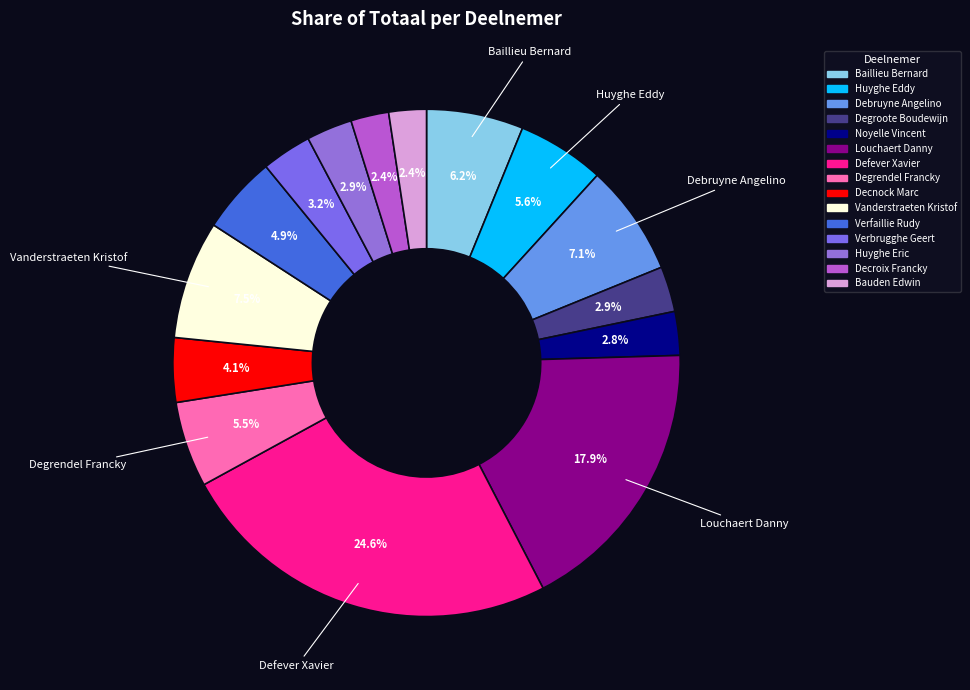

To the nearest percent, what portion does Noyelle Vincent represent?

3%